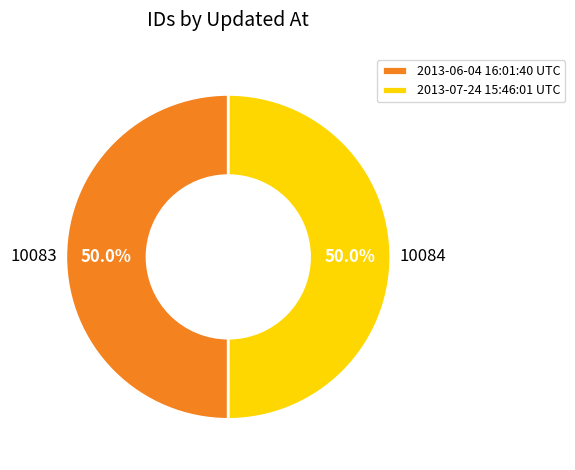

What percentage is NOT represented by 2013-06-04 16:01:40 UTC?

50.0%